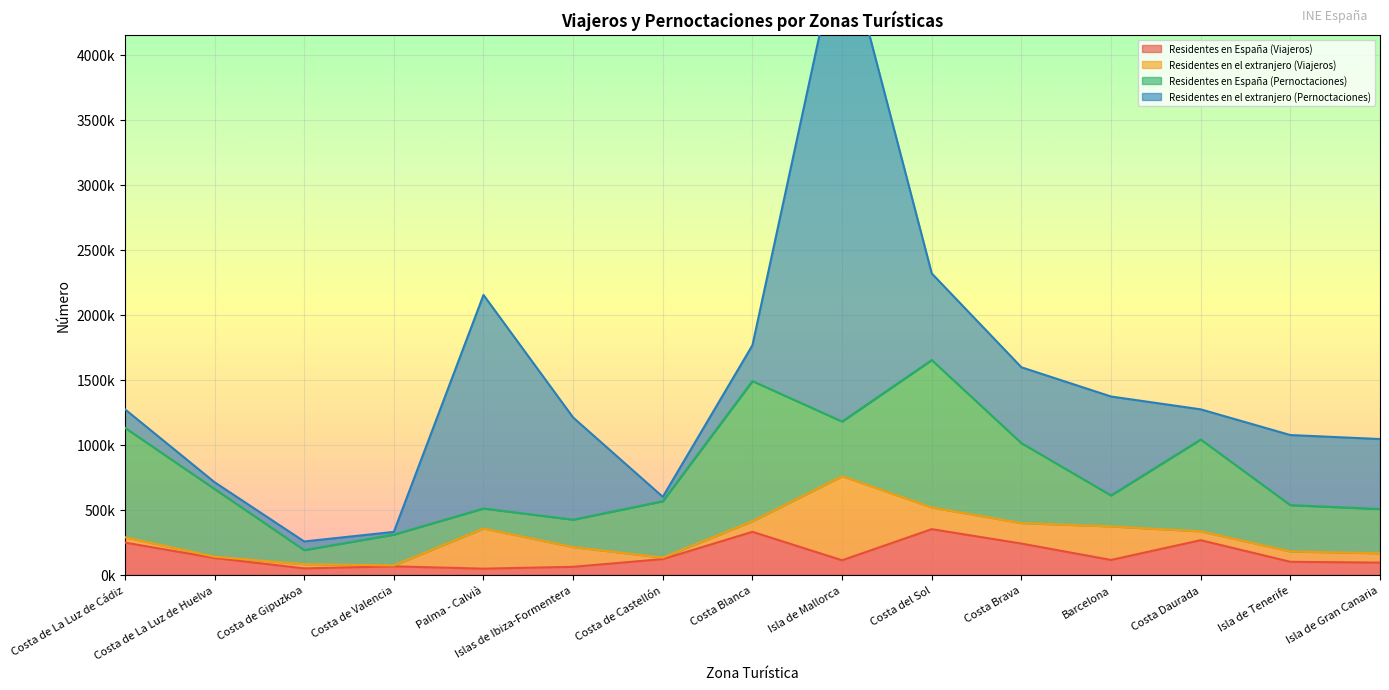

List the series in order of their peak value, lowest first.

Residentes en España (Viajeros), Residentes en el extranjero (Viajeros), Residentes en España (Pernoctaciones), Residentes en el extranjero (Pernoctaciones)